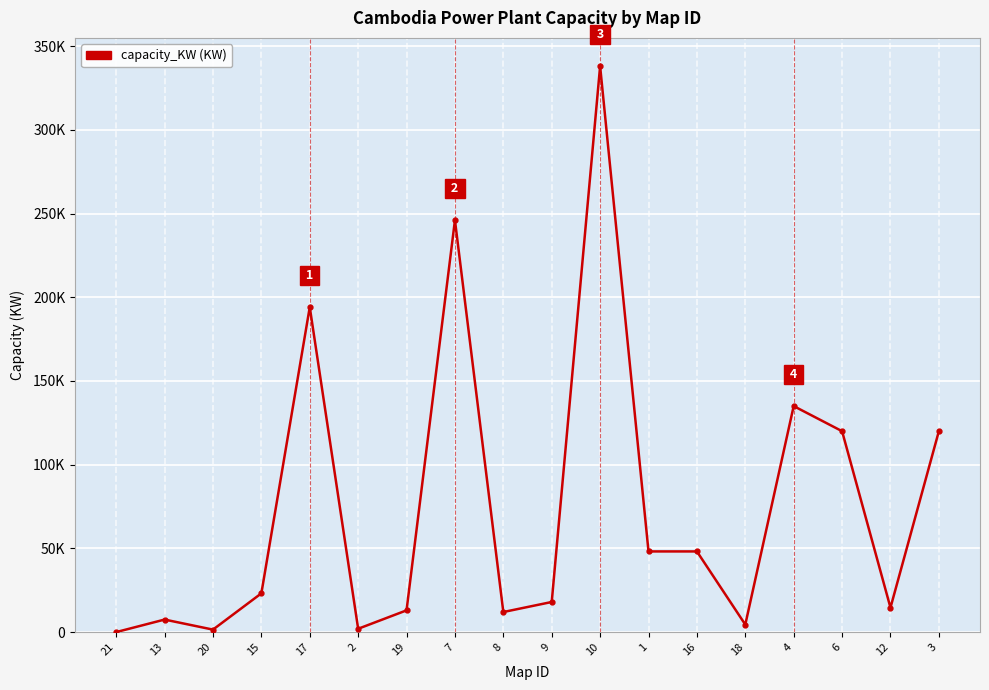

At which category does the chart reach its minimum across all series?

21